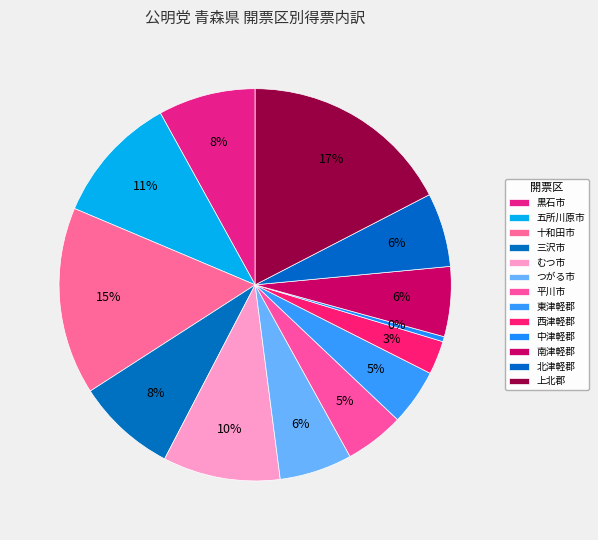

How many slices are in this pie chart?

13